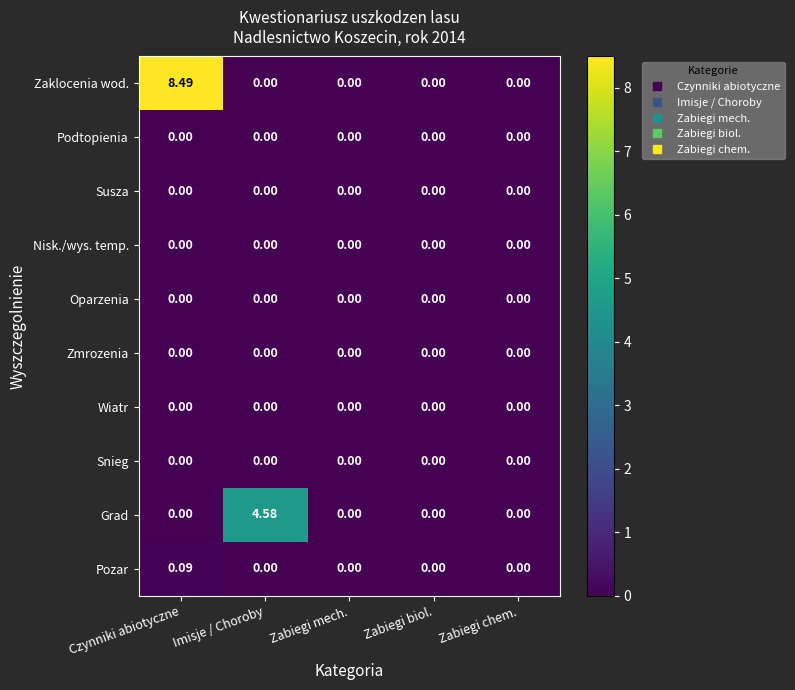

Which series has the largest range (max minus min)?

Zaklocenia wod.